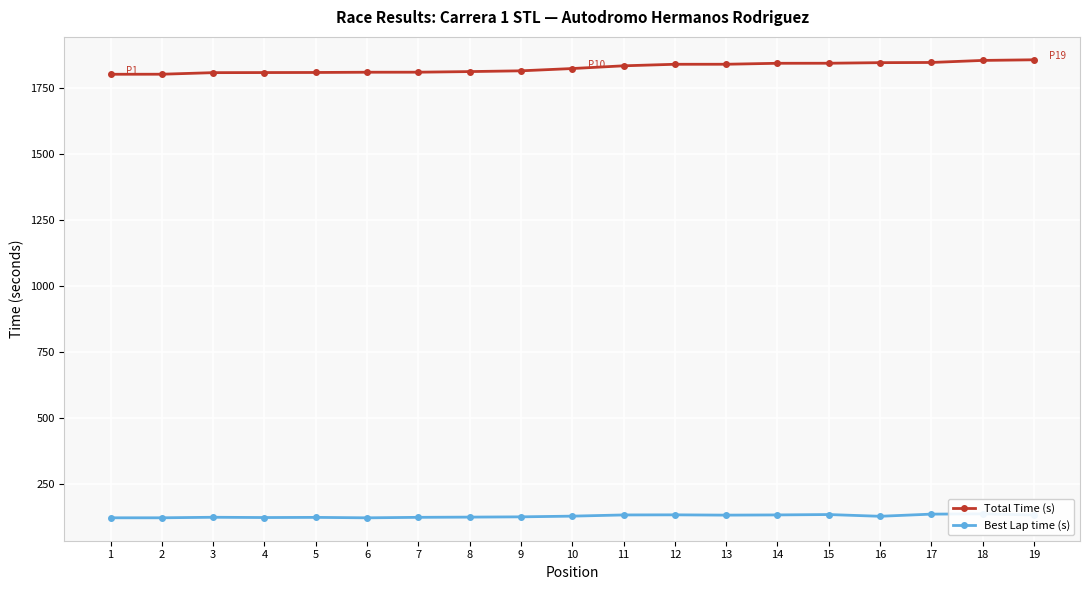

List the labels in order of Best Lap time (s) value, largest first.

18, 17, 15, 12, 14, 11, 19, 13, 10, 16, 9, 8, 3, 7, 5, 4, 2, 1, 6